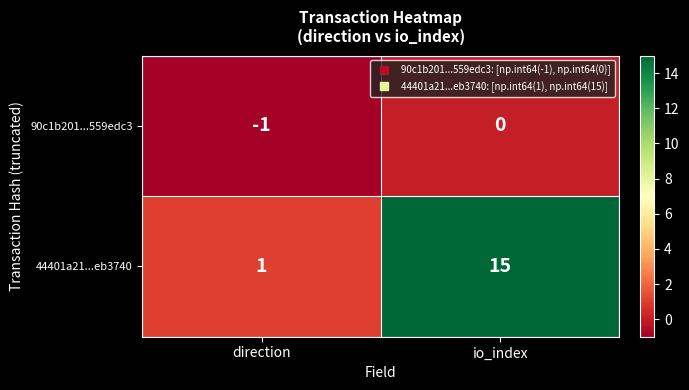

At direction, list the series in order from largest to smallest.

44401a21...eb3740, 90c1b201...559edc3